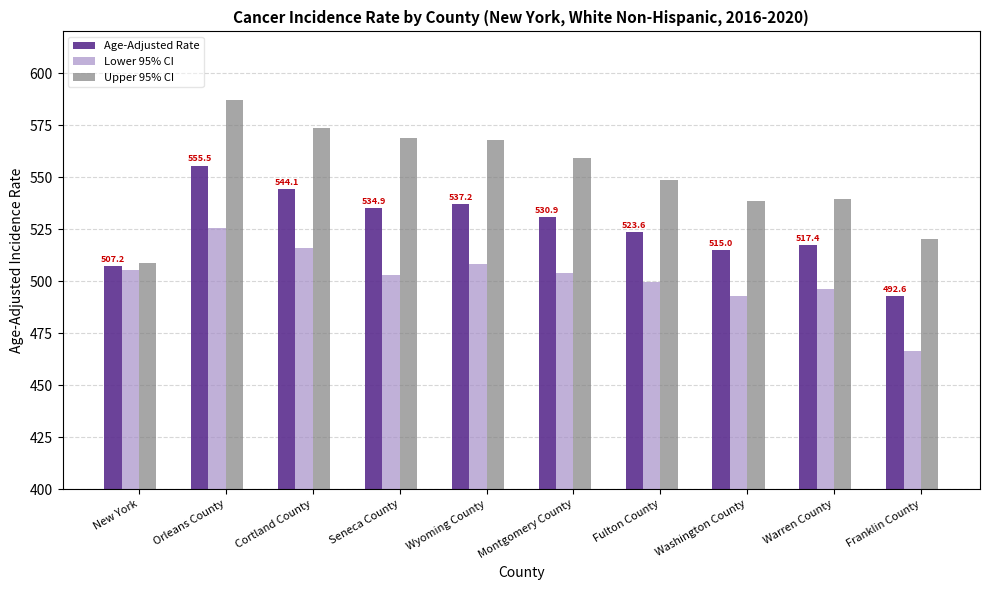

True or false: Upper 95% CI has a value of 559.2 at Montgomery County.

True